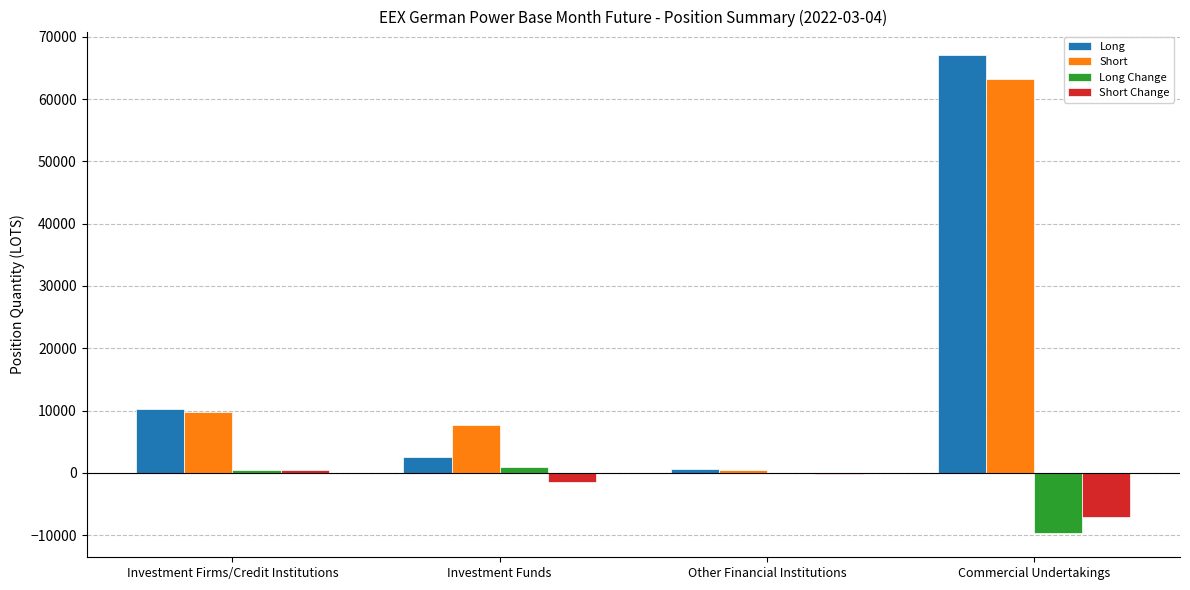

What are all the series names shown in the legend?

Long, Short, Long Change, Short Change